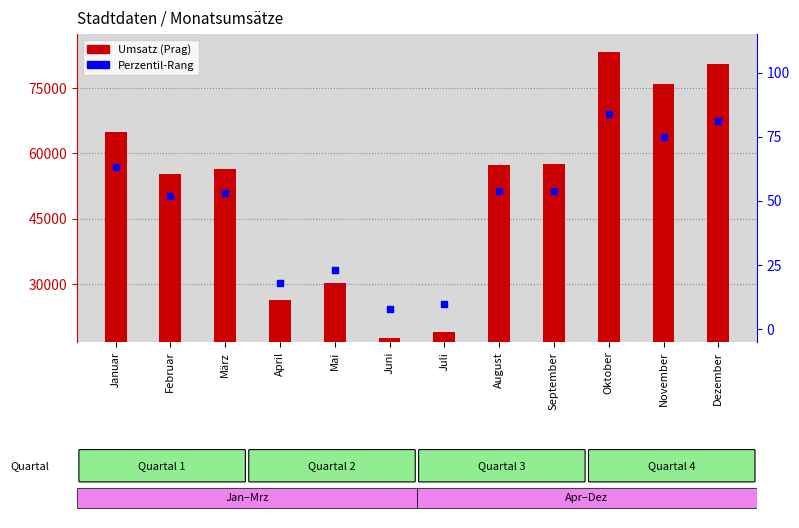

Is the value of Perzentil-Rang at Juli greater than the value of Prag (Umsatz) at September?

No